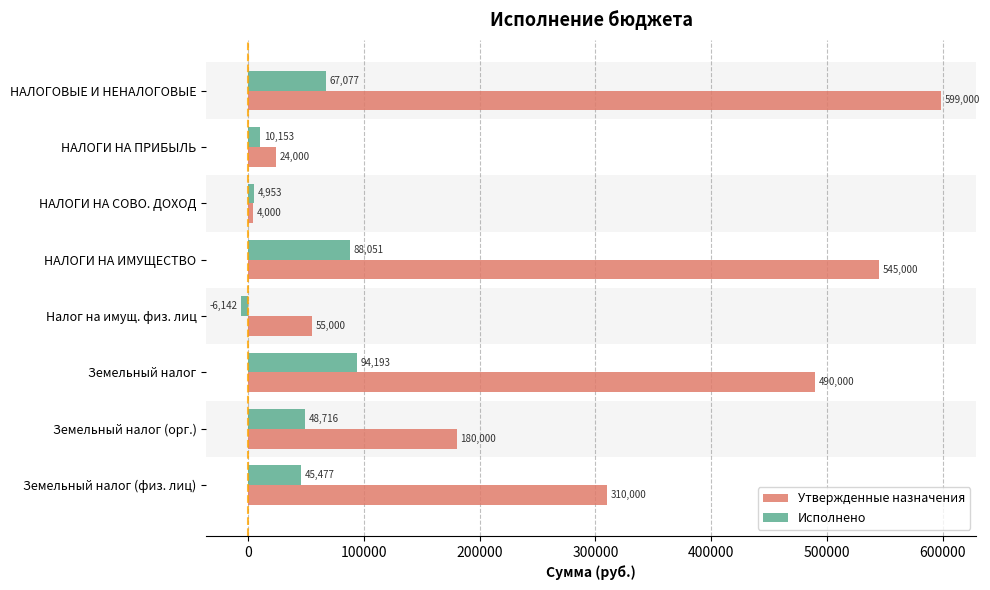

Which series changed the most between НАЛОГОВЫЕ И НЕНАЛОГОВЫЕ and НАЛОГИ НА СОВО. ДОХОД?

Утвержденные назначения